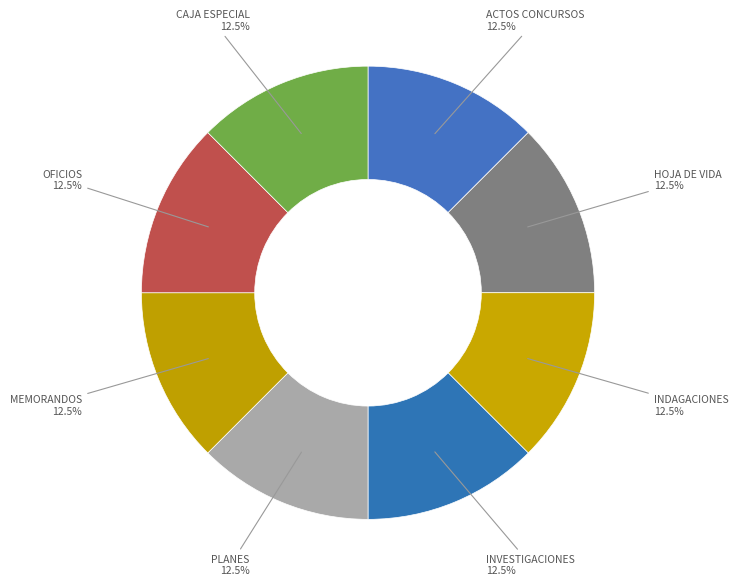

How many slices are in this pie chart?

8